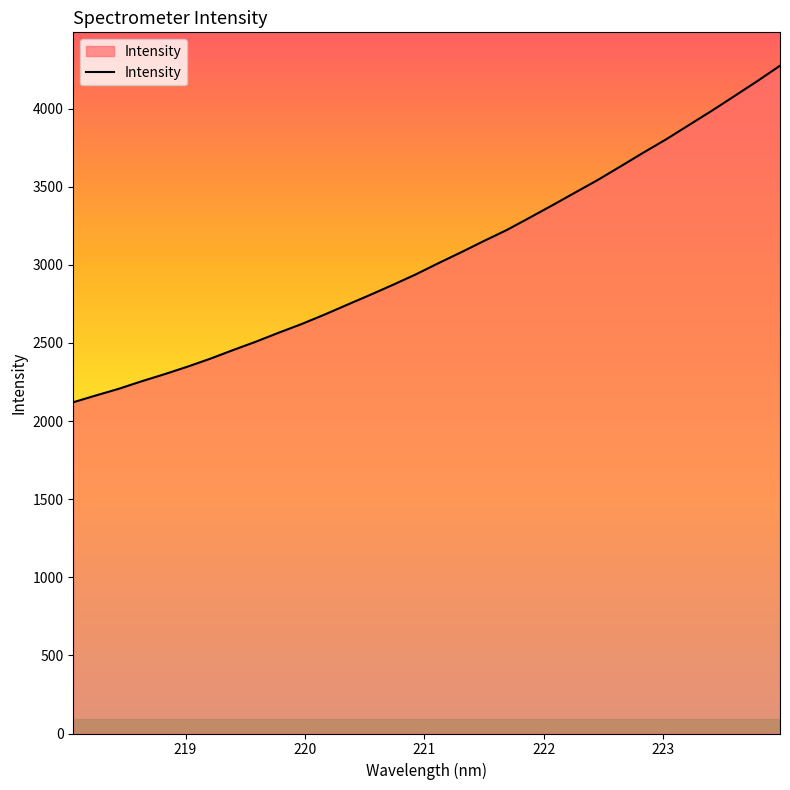

What is the minimum value shown in the chart?

2120.6